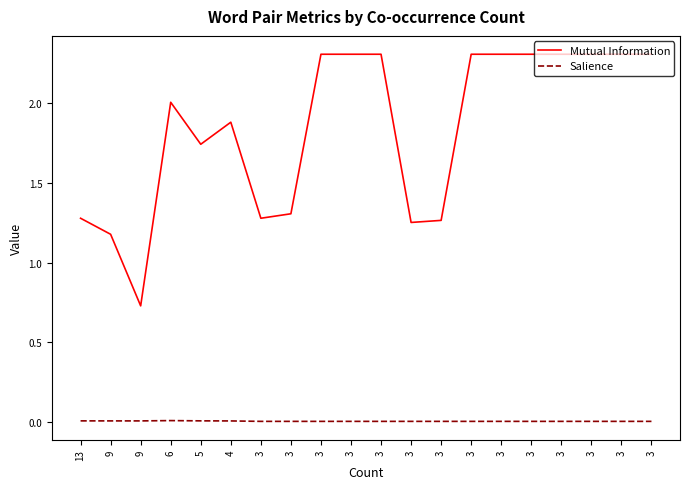

Reading left to right, transcribe all the data shown in this chart.

Mutual Information: 13=1.3	9=1.2	9=0.7	6=2.0	5=1.7	4=1.9	3=1.3	3=1.3	3=2.3	3=2.3	3=2.3	3=1.3	3=1.3	3=2.3	3=2.3	3=2.3	3=2.3	3=2.3	3=2.3	3=2.3
Salience: 13=0.0	9=0.0	9=0.0	6=0.0	5=0.0	4=0.0	3=0.0	3=0.0	3=0.0	3=0.0	3=0.0	3=0.0	3=0.0	3=0.0	3=0.0	3=0.0	3=0.0	3=0.0	3=0.0	3=0.0